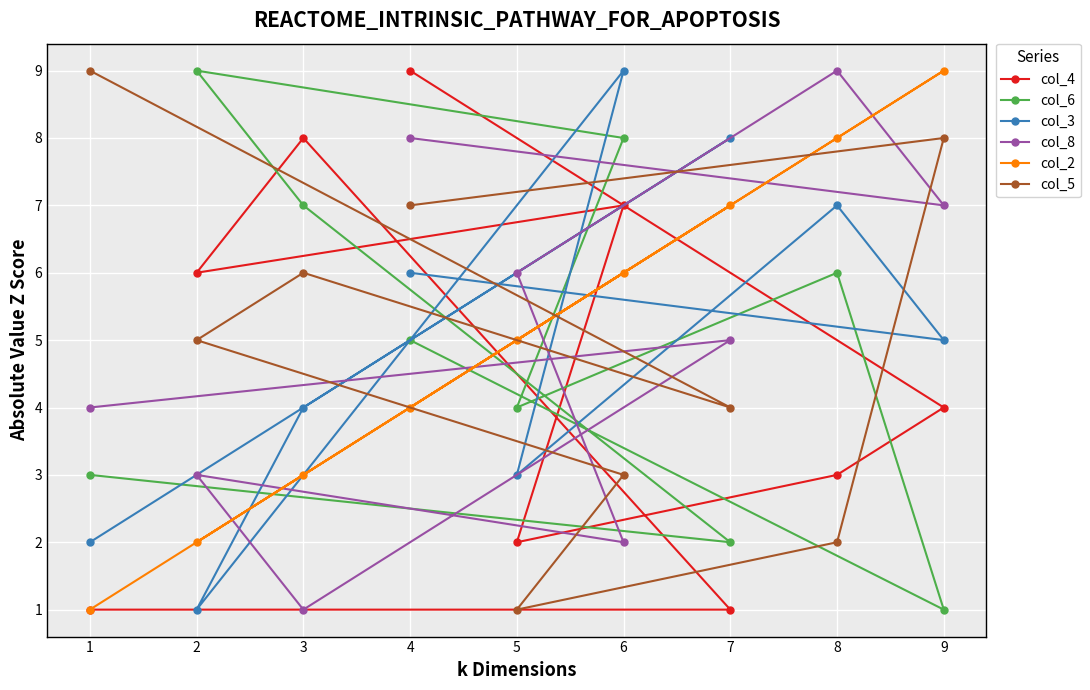

Is it true that col_5 equals 6 at 3?

True